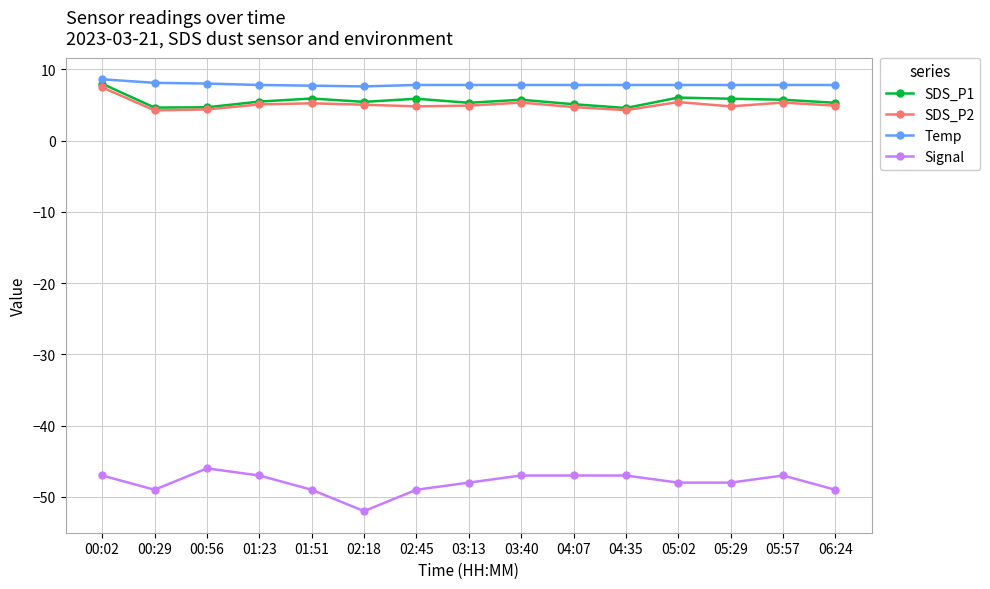

What is the greatest value displayed?

8.6